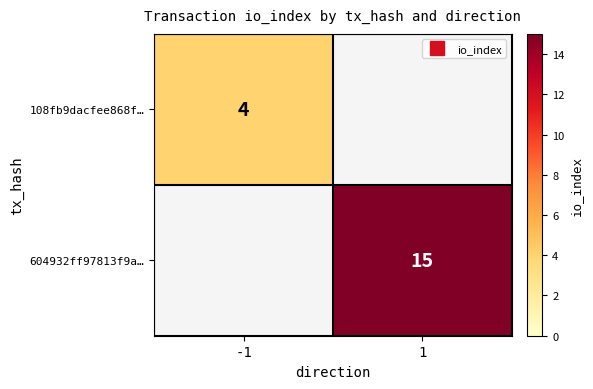

Count the number of categories in the chart.

2